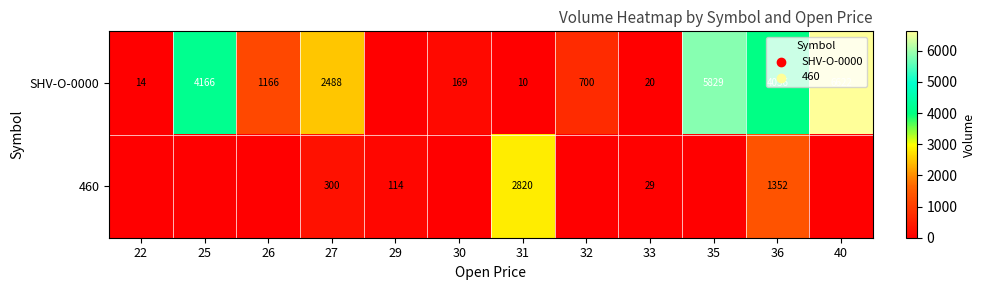

At how many categories does at least one series exceed 4235?

2